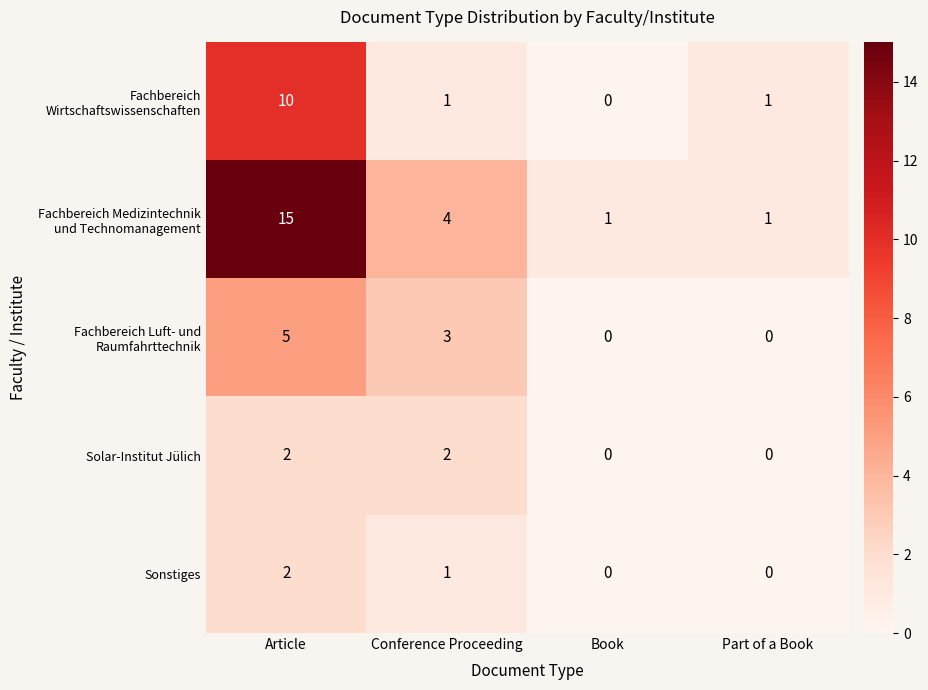

At which category does the chart reach its peak across all series?

Article